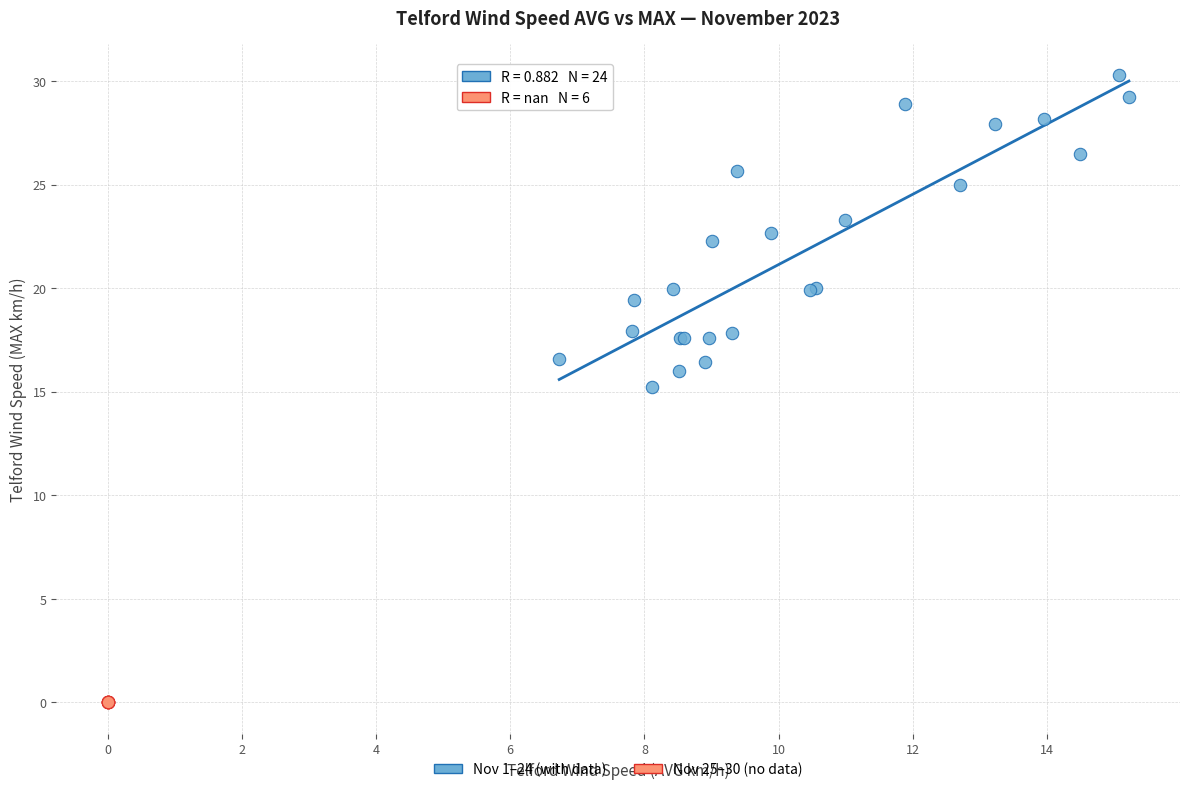

Which series contains the highest Y value?

Nov 1–24 (with data)